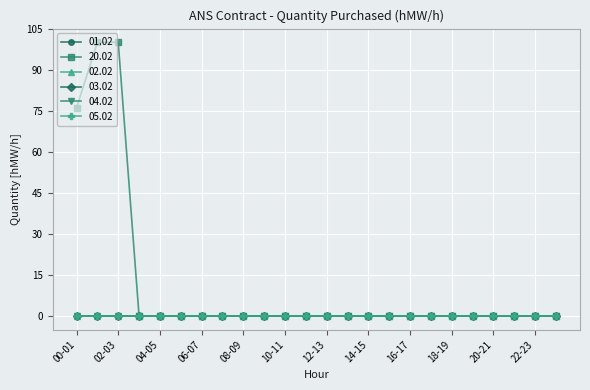

Reading left to right, list all the values displayed in this chart.

01.02: 0	0	0	0	0	0	0	0	0	0	0	0	0	0	0	0	0	0	0	0	0	0	0	0
20.02: 76	100	100	0	0	0	0	0	0	0	0	0	0	0	0	0	0	0	0	0	0	0	0	0
02.02: 0	0	0	0	0	0	0	0	0	0	0	0	0	0	0	0	0	0	0	0	0	0	0	0
03.02: 0	0	0	0	0	0	0	0	0	0	0	0	0	0	0	0	0	0	0	0	0	0	0	0
04.02: 0	0	0	0	0	0	0	0	0	0	0	0	0	0	0	0	0	0	0	0	0	0	0	0
05.02: 0	0	0	0	0	0	0	0	0	0	0	0	0	0	0	0	0	0	0	0	0	0	0	0